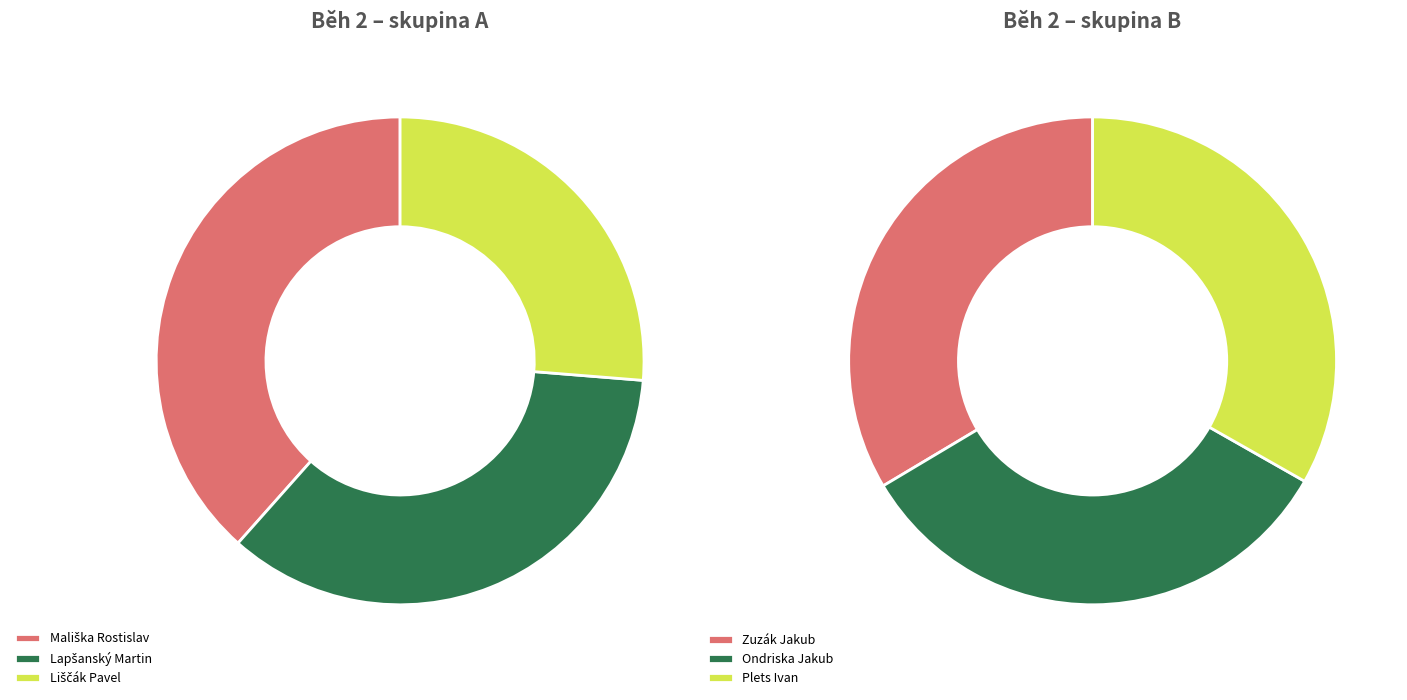

The Lapšanský Martin slice represents 28% of the pie. True or false?

False